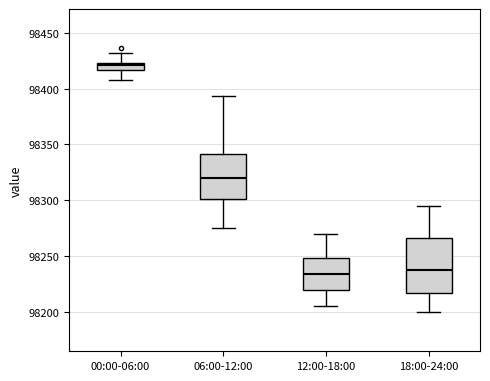

Where is the upper edge of the box for 06:00-12:00 on the y-axis? The values are not printed on the chart, so give them approximately, as read against the axis.

98340